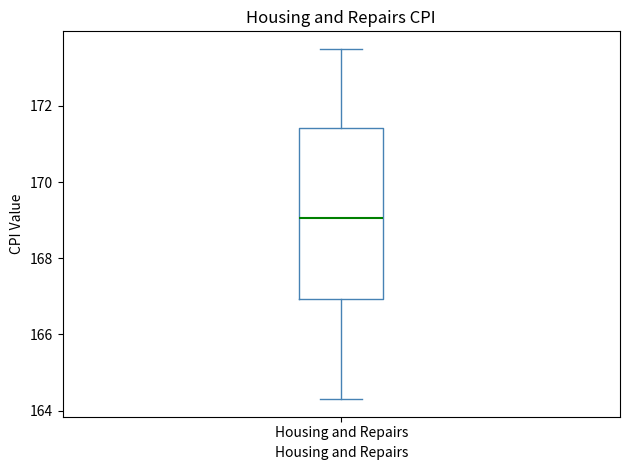

Where is the upper edge of the box for Housing and Repairs on the y-axis? The values are not printed on the chart, so give them approximately, as read against the axis.

171.4